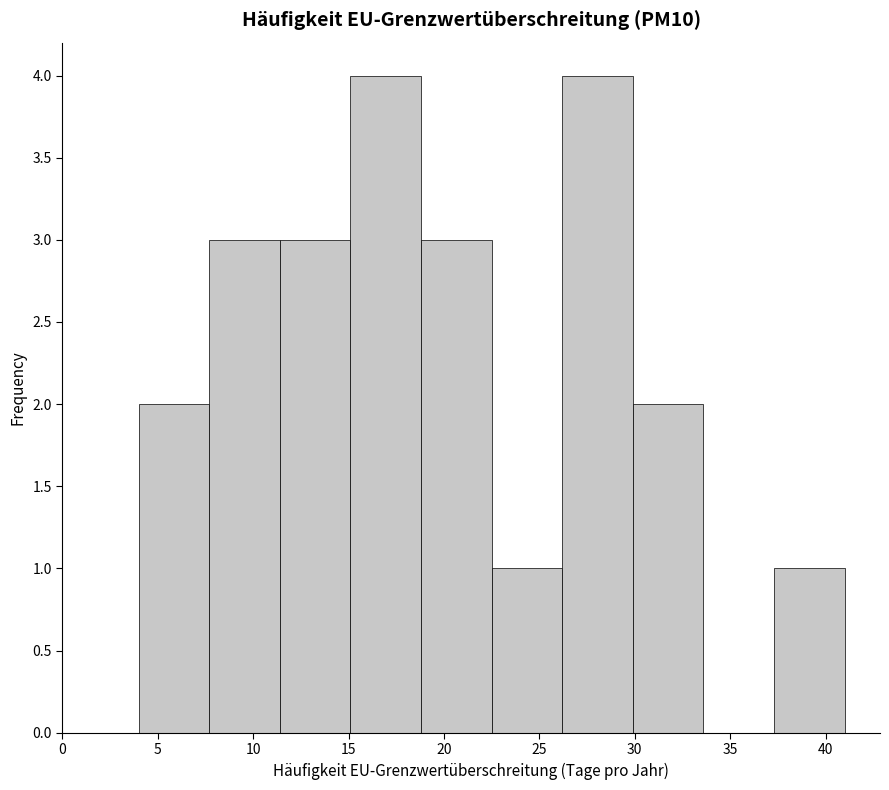

Reading left to right, list every bar in this chart as the range it spans on the x-axis followed by its height. Neither the bar edges nor the heights are printed on the chart, so give them approximately, as read against the axes.

4.0 to 7.7: 2
7.7 to 11.4: 3
11.4 to 15.1: 3
15.1 to 18.8: 4
18.8 to 22.5: 3
22.5 to 26.2: 1
26.2 to 29.9: 4
29.9 to 33.6: 2
33.6 to 37.3: 0
37.3 to 41.0: 1